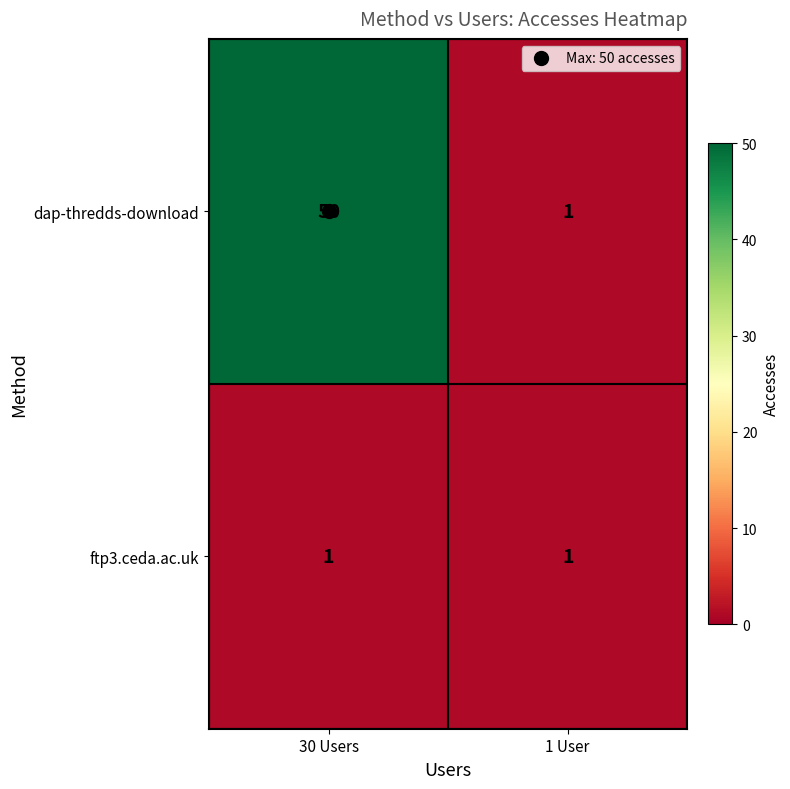

Which category has the highest value across all series?

30 Users